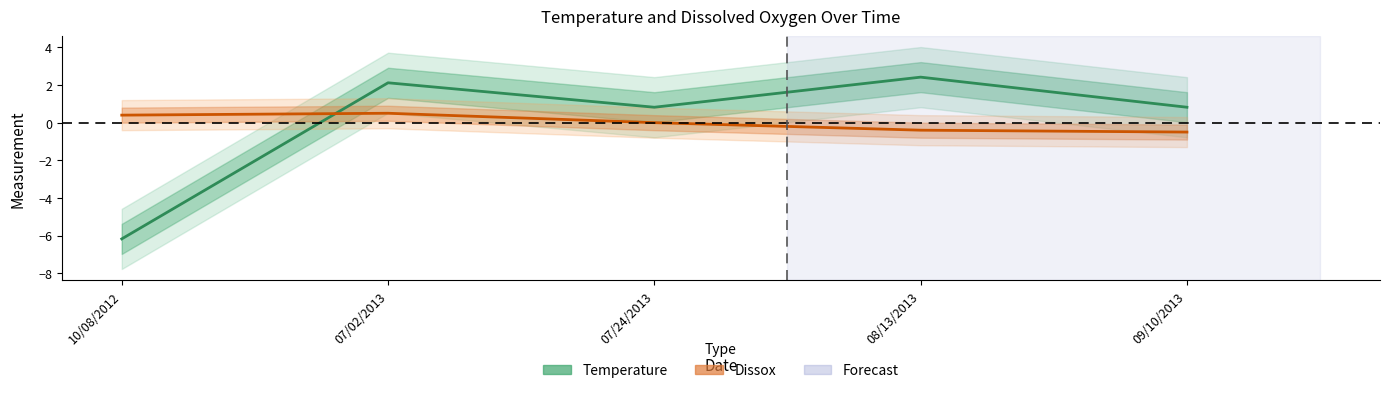

List the labels in order of value, largest first.

08/13/2013, 07/02/2013, 07/24/2013, 09/10/2013, 10/08/2012